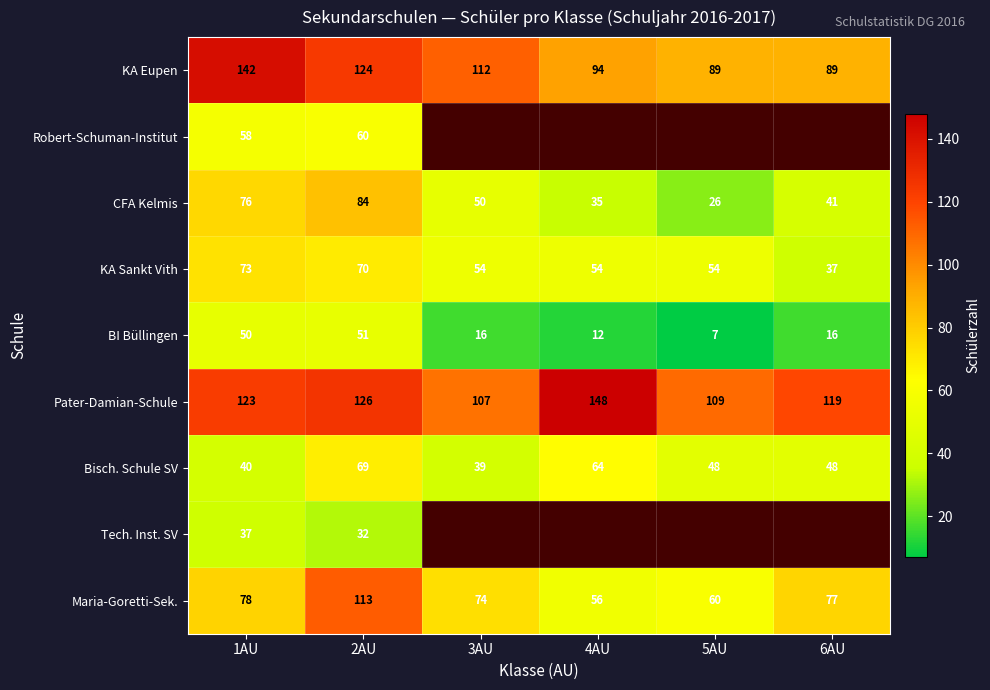

Between 3AU and 4AU, which is larger?

3AU